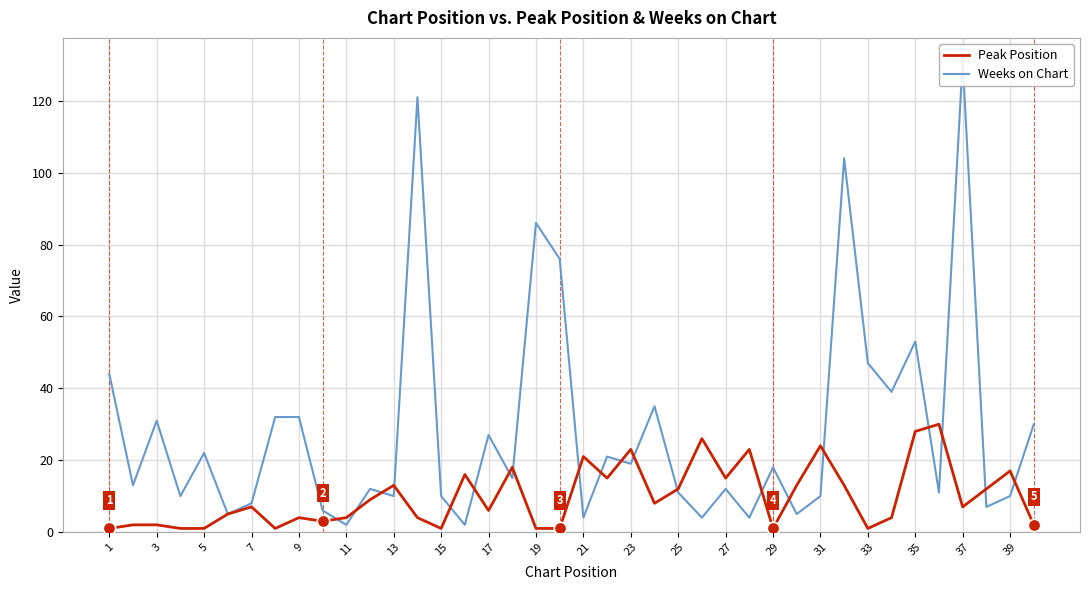

Which series has the largest total across all categories?

Weeks on Chart